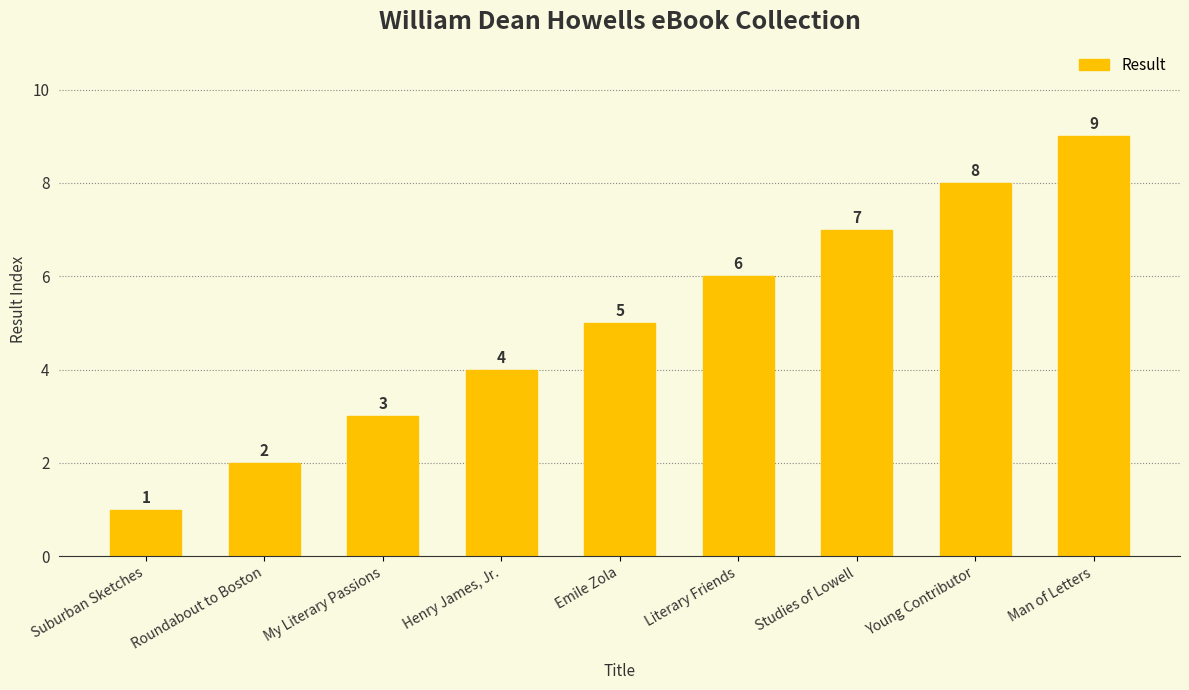

The value at Literary Friends is 2. True or false?

False